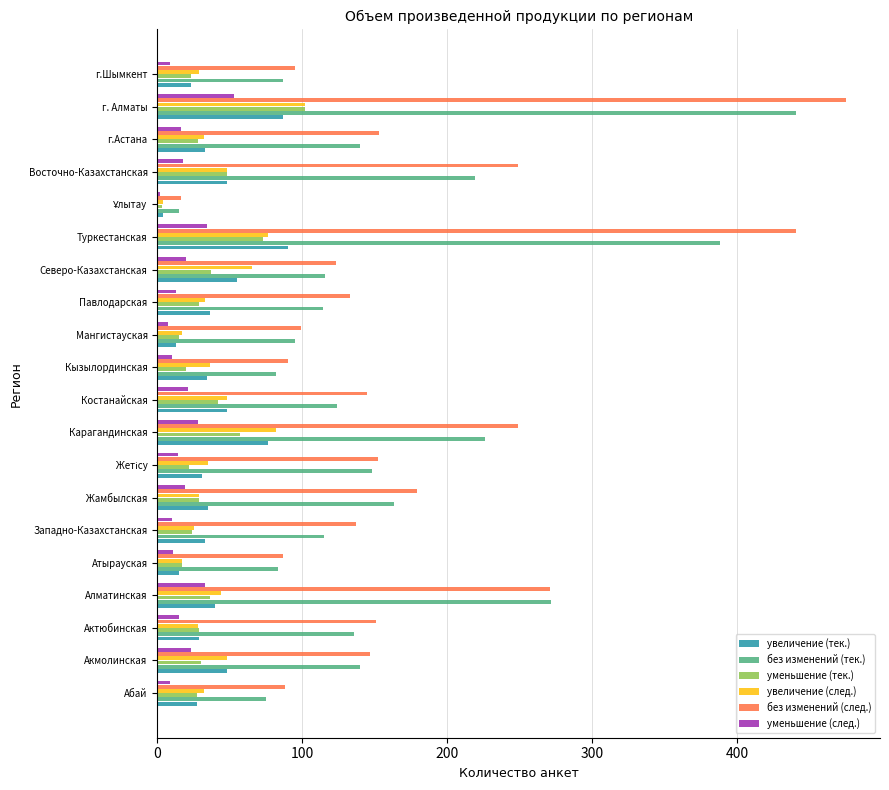

Which series has the widest spread of values?

без изменений (след.)